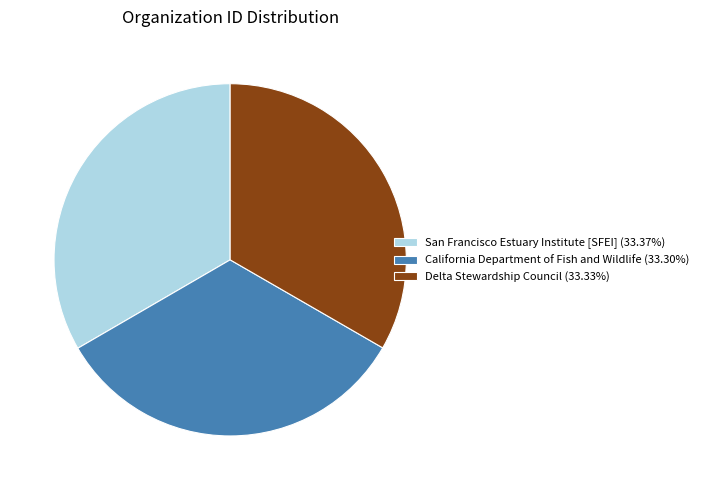

Do California Department of Fish and Wildlife (33.30%) and San Francisco Estuary Institute [SFEI] (33.37%) together represent more than half of the pie?

Yes